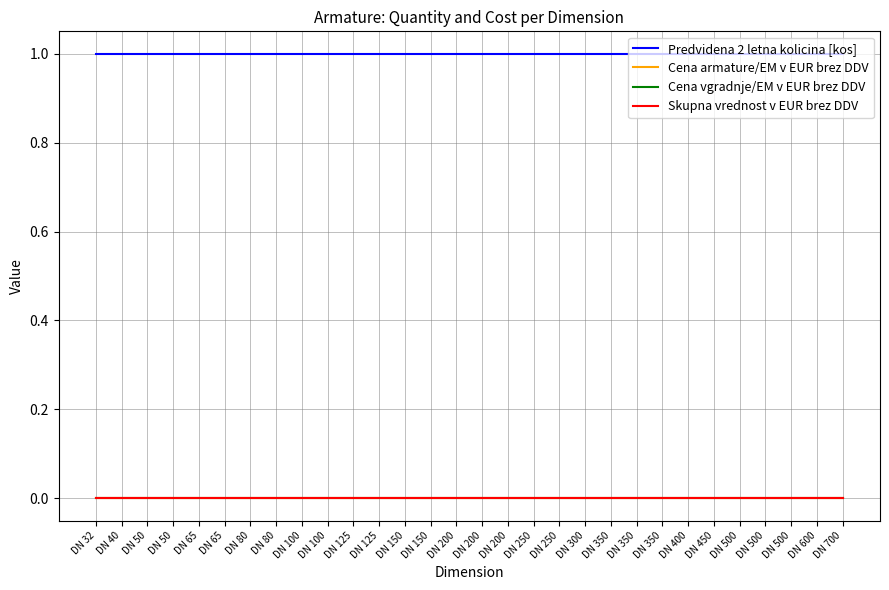

How many lines are shown in the chart?

4